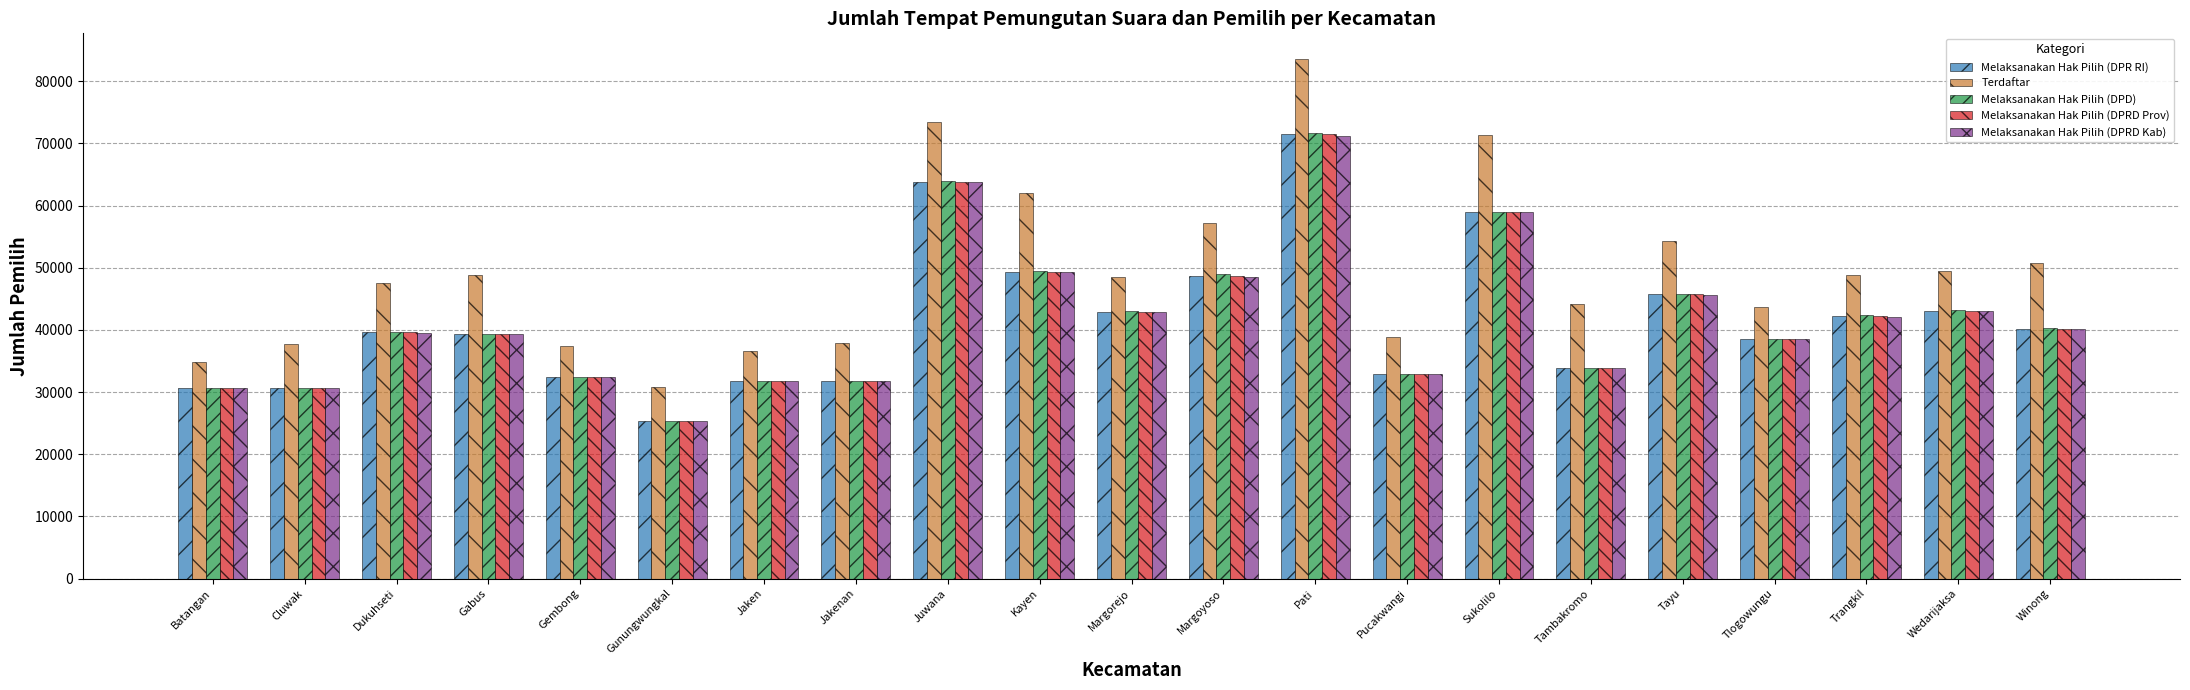

True or false: Terdaftar has a value of 63614 at Jaken.

False